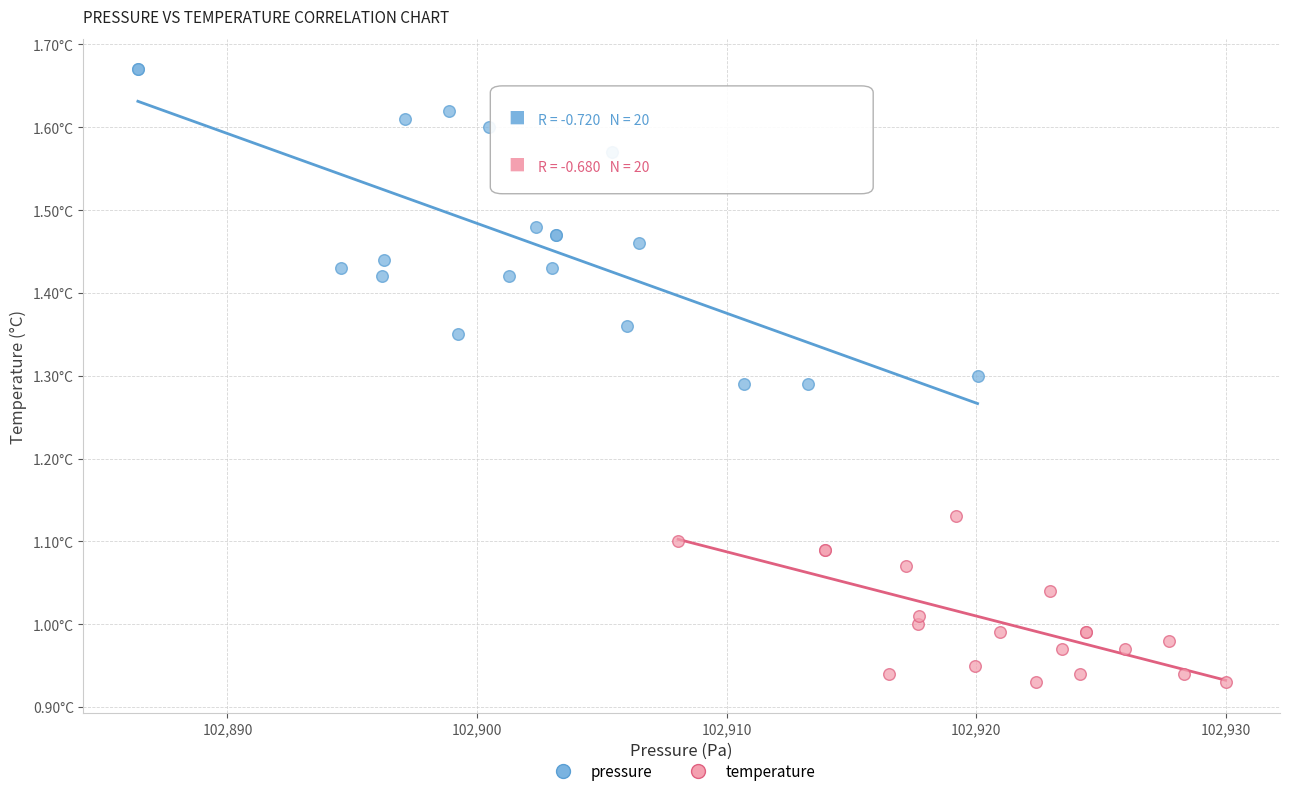

Which series reaches the maximum Y coordinate?

pressure